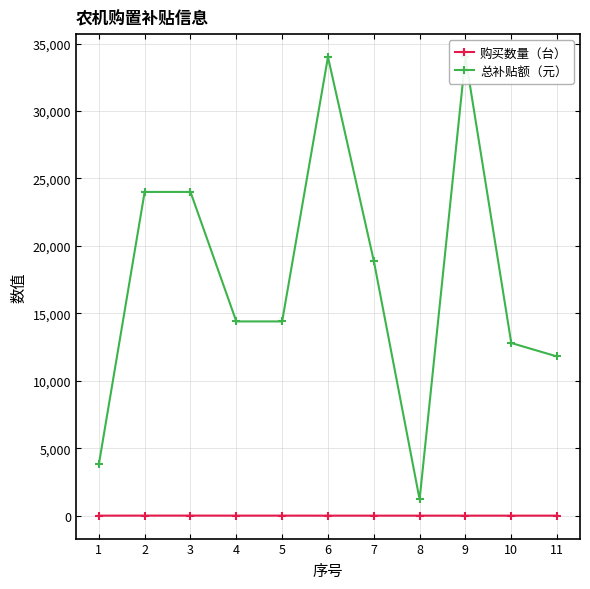

Which category has the lowest value in the 购买数量（台） series?

1